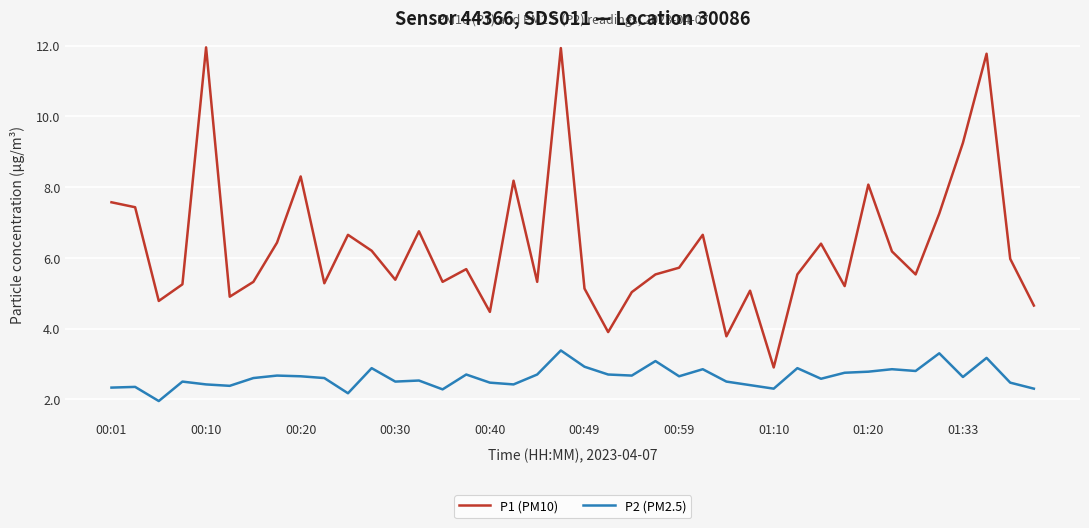

Rank the series by their maximum value, from lowest to highest.

P2 (PM2.5), P1 (PM10)